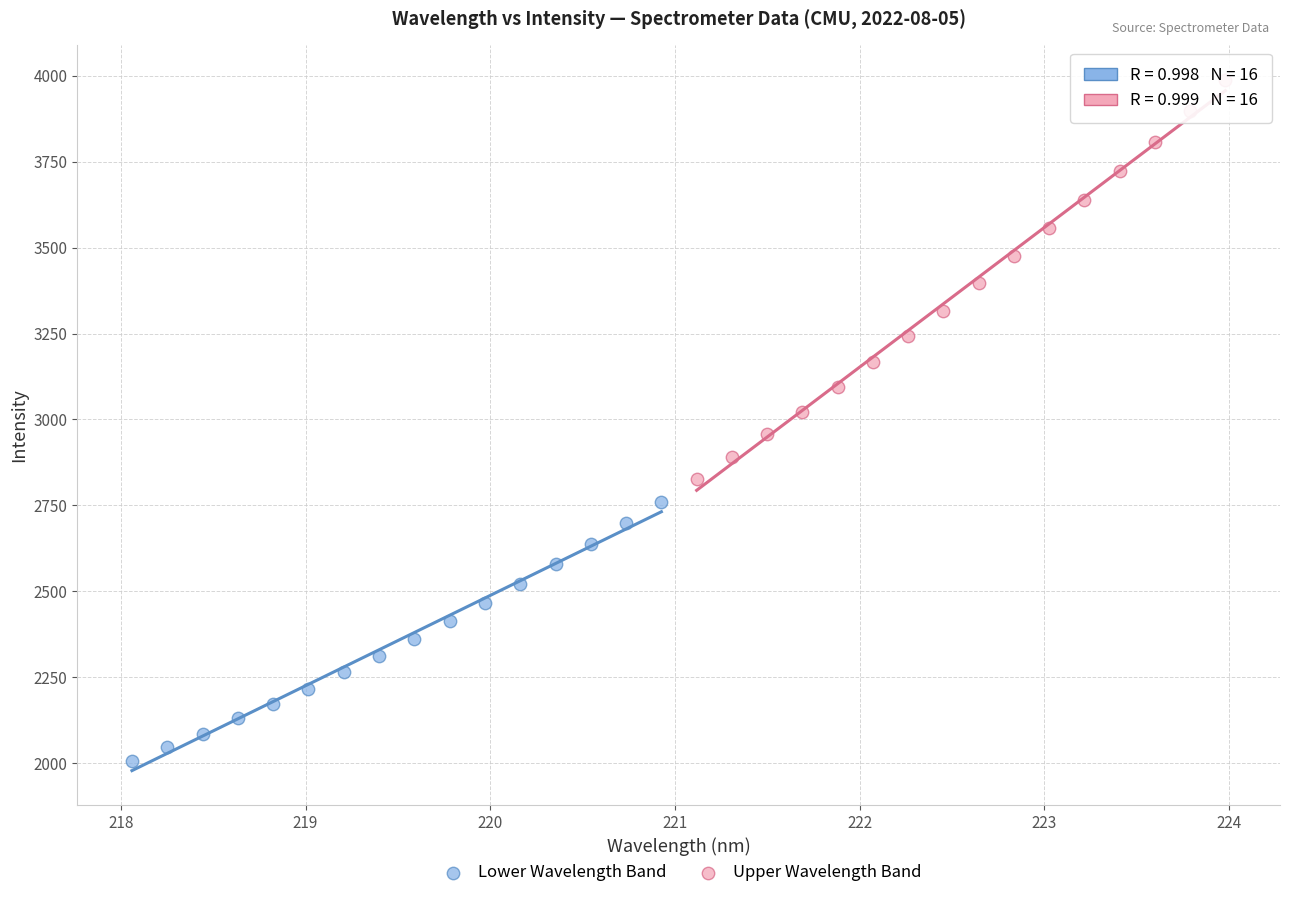

Which series has the largest Y range (max minus min)?

Upper Wavelength Band